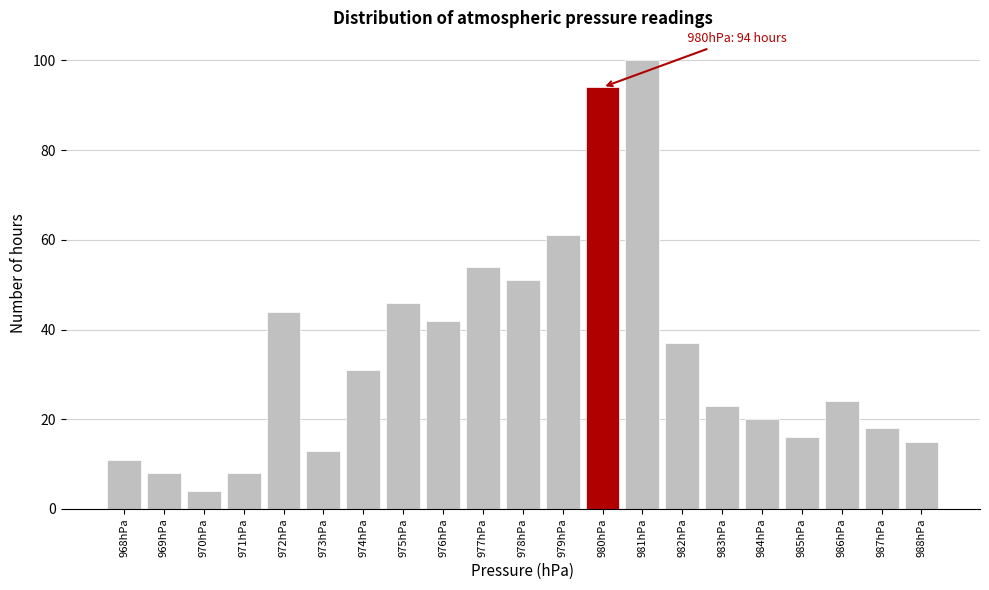

Over which range of the x-axis is the bar tallest?

980.5 to 981.5